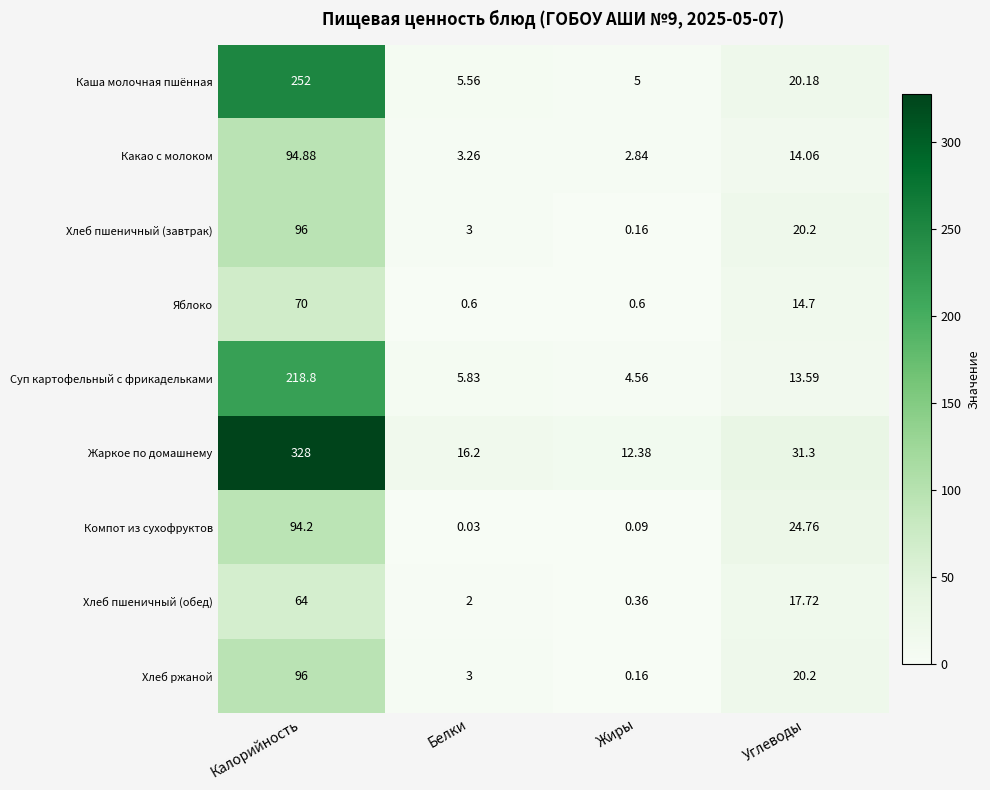

Which series has the largest total across all categories?

Жаркое по домашнему